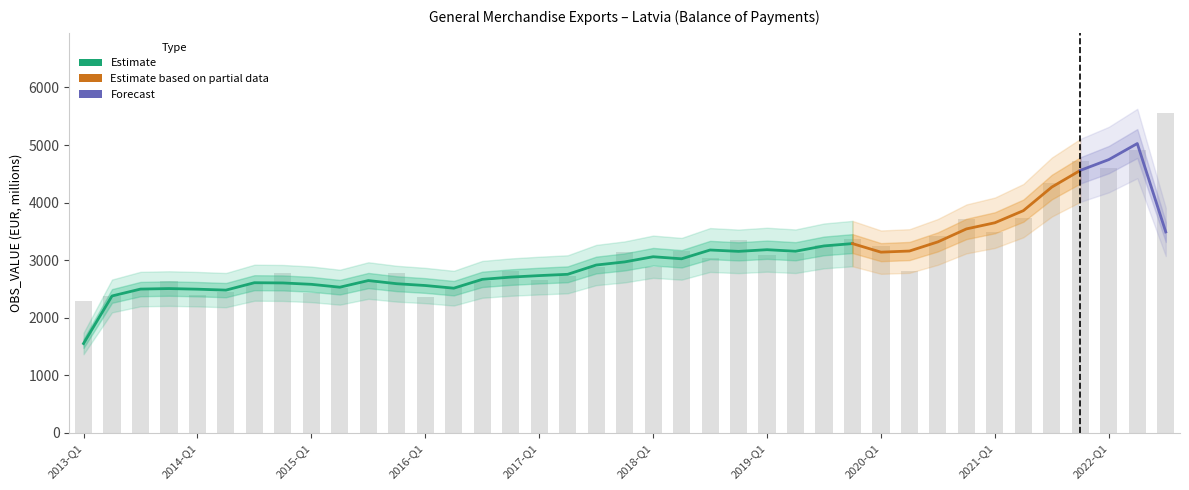

The value at 2019-Q2 is 4475. True or false?

False